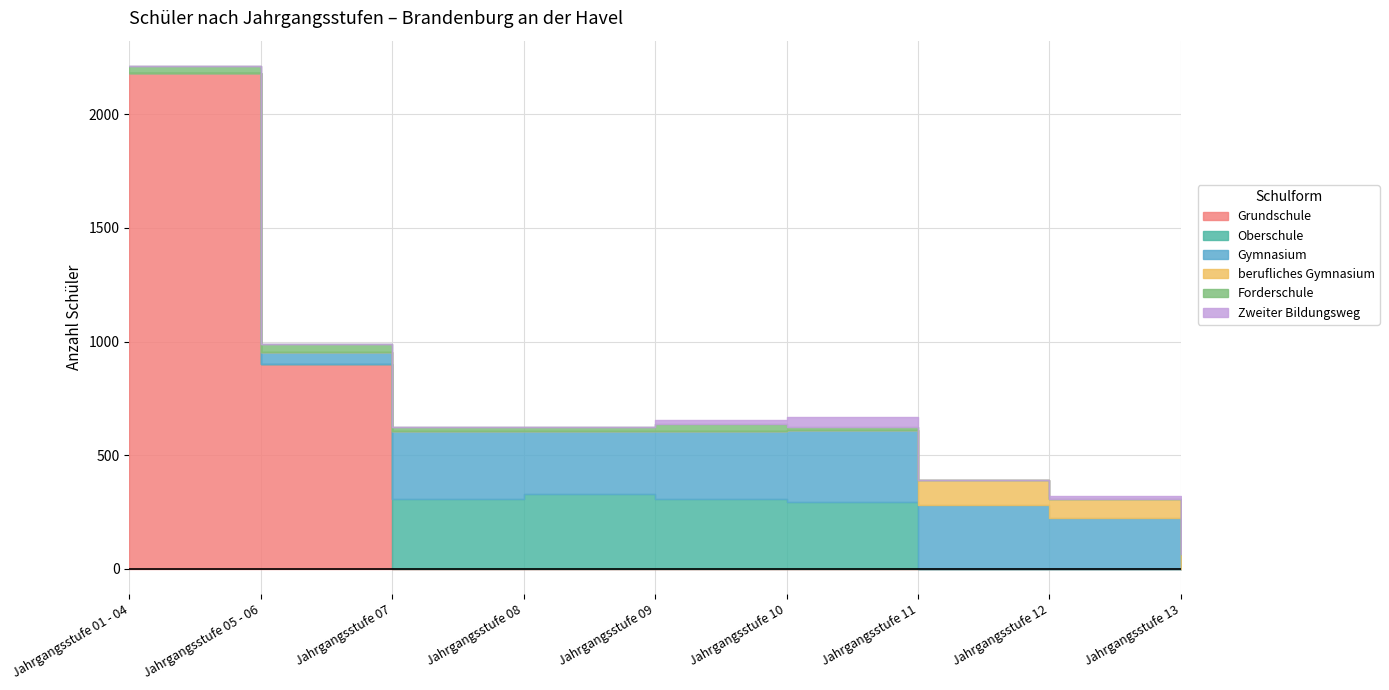

What position from the left is Jahrgangsstufe 07?

3